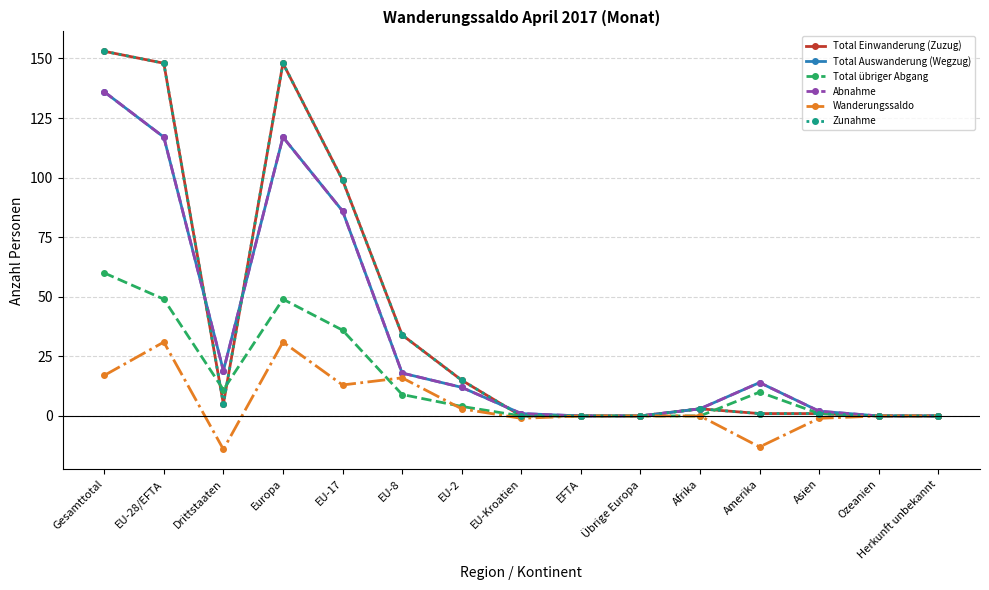

Does the chart have visible grid lines?

Yes